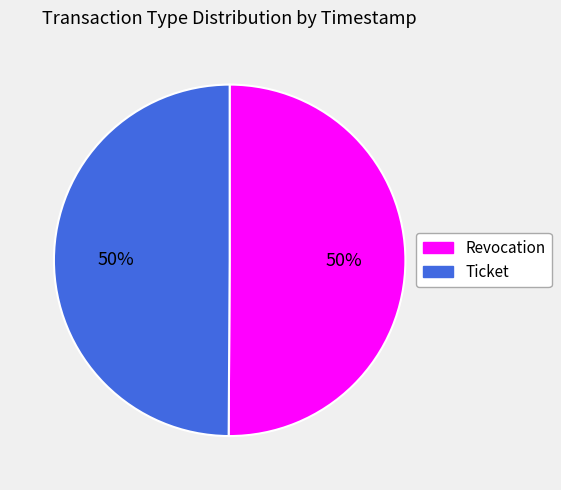

To the nearest percent, what is the average slice percentage?

50%